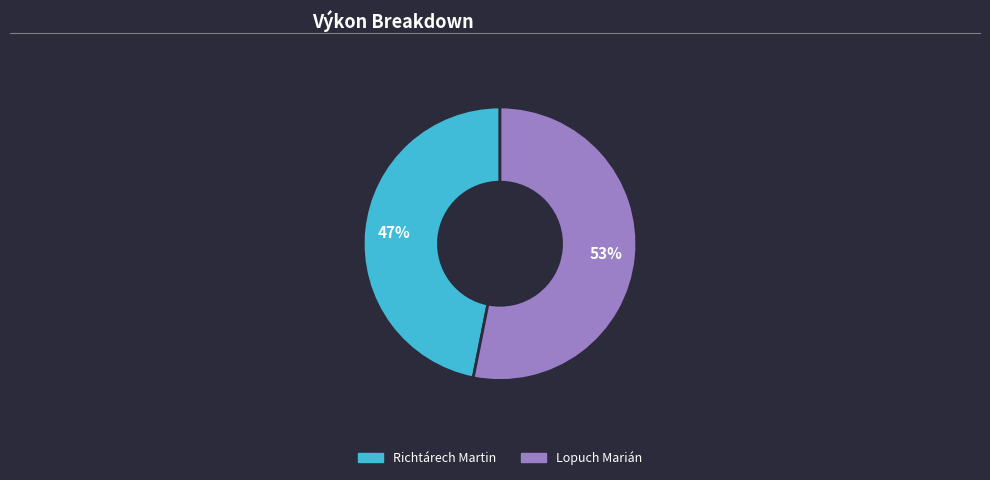

What is the smallest slice in the pie chart?

Richtárech Martin